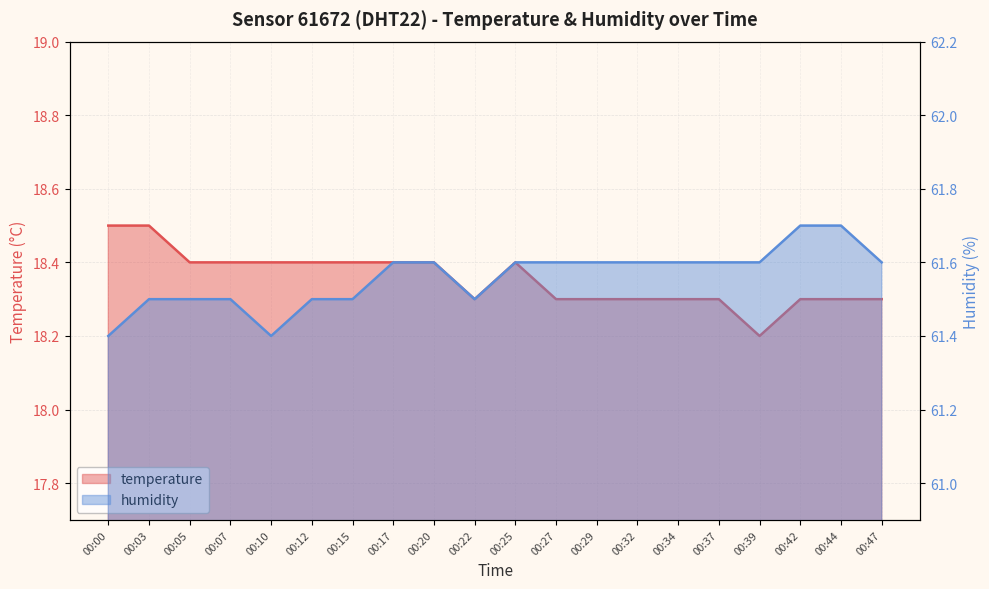

What is the value of the temperature point at the 17th from the left?

18.2